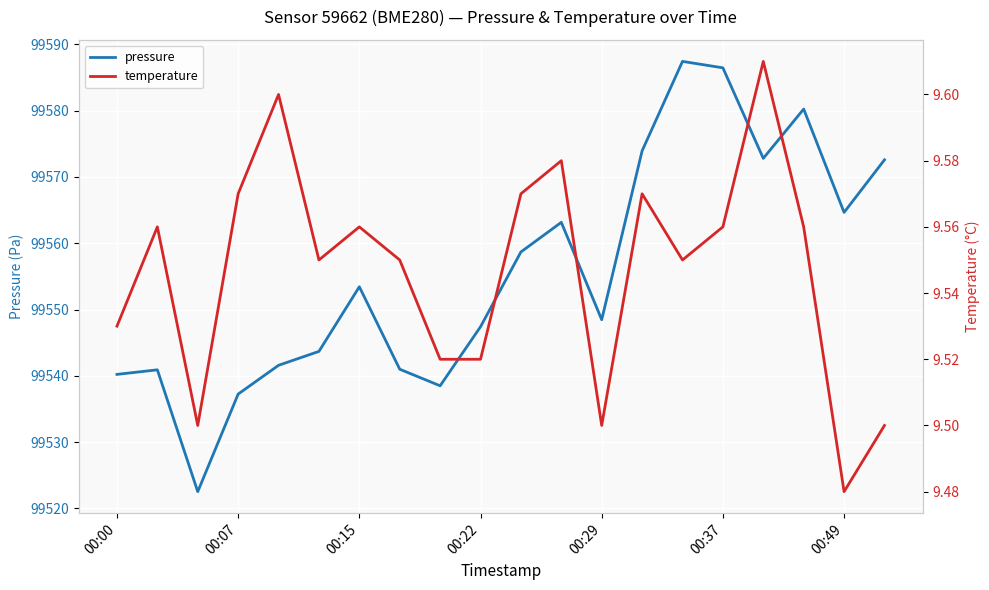

What is the lowest value of the pressure series?

99522.5